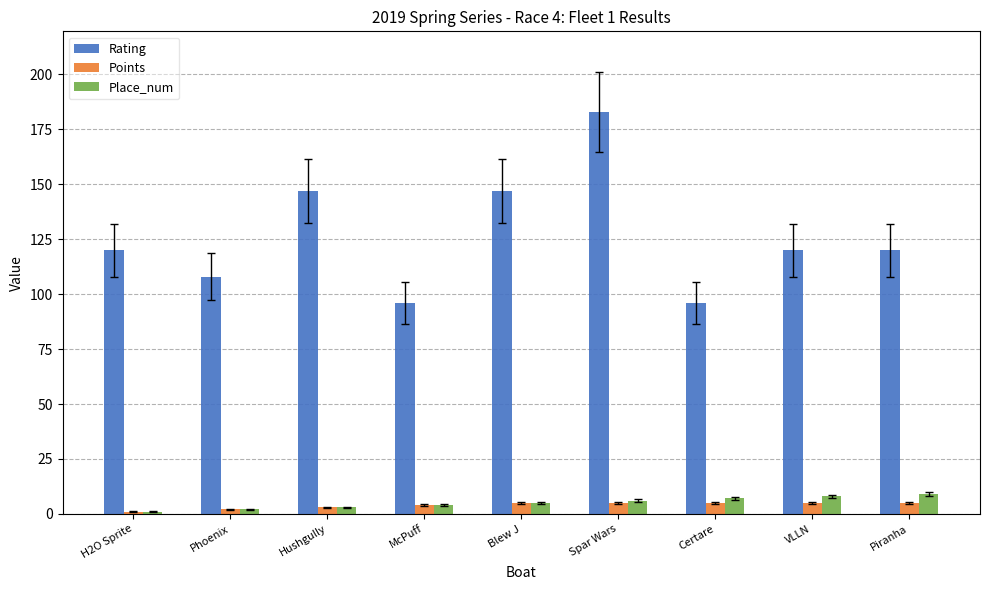

How many bars are there in each group?

3